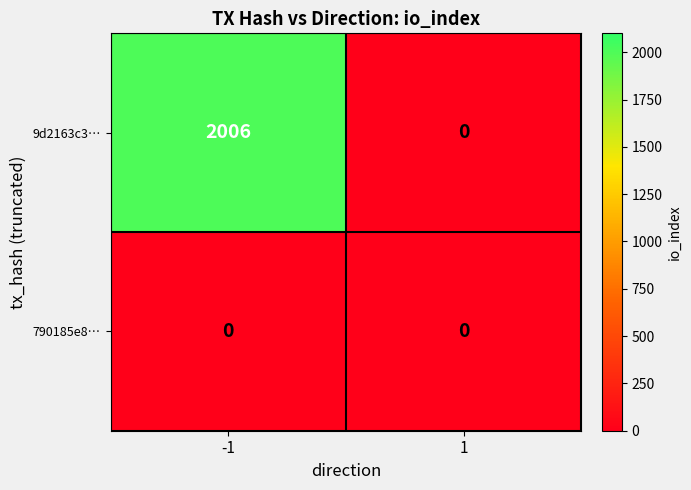

What is the maximum value shown in the chart?

2006